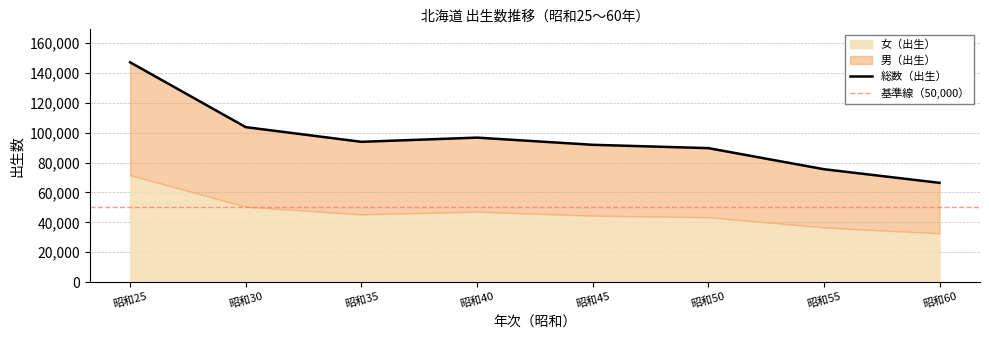

True or false: 男（出生） and 総数（出生） intersect in this chart.

False